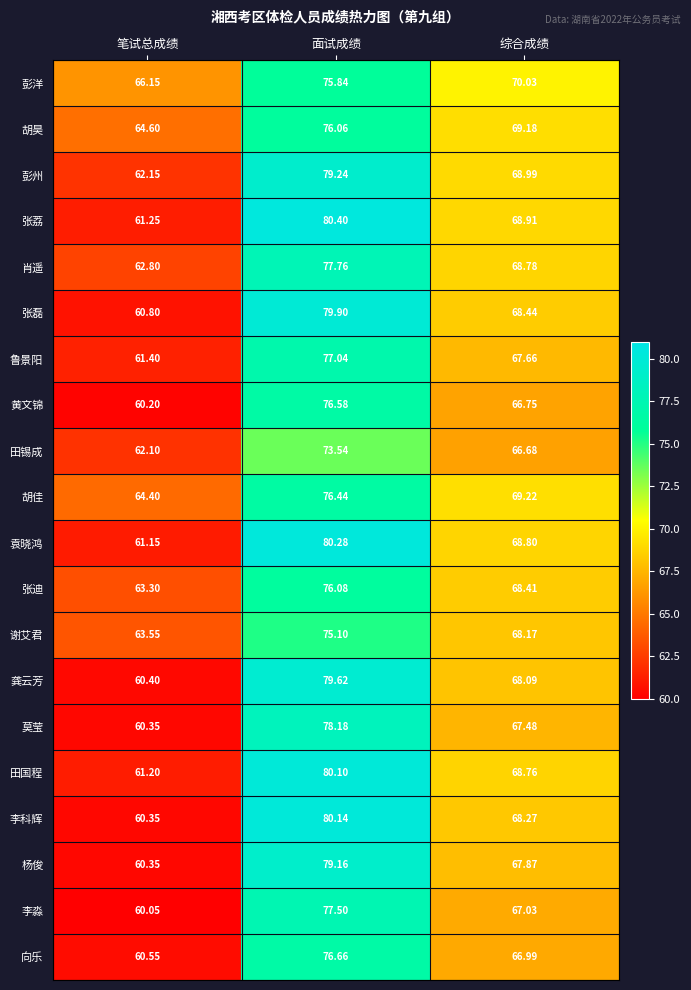

Which series has the widest spread of values?

李科辉